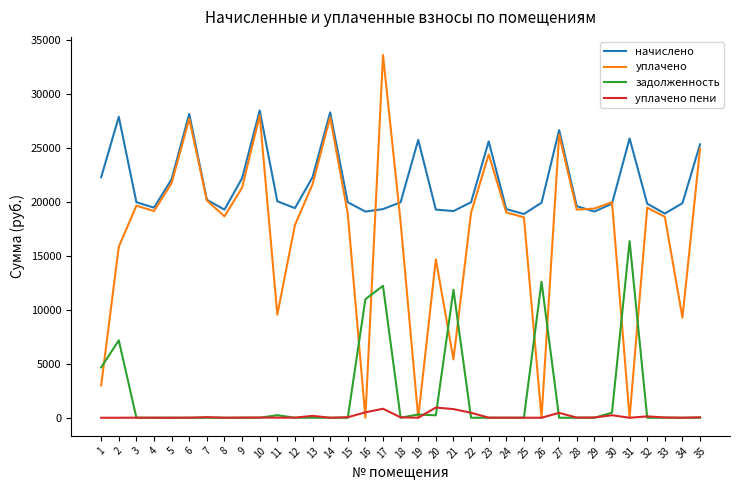

Which series has the widest spread of values?

уплачено